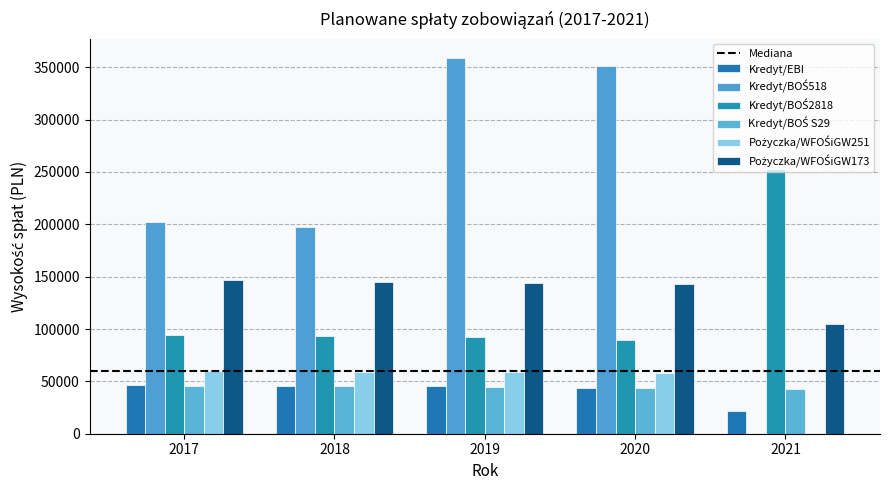

Are the bars grouped side by side (vs. stacked)?

Yes